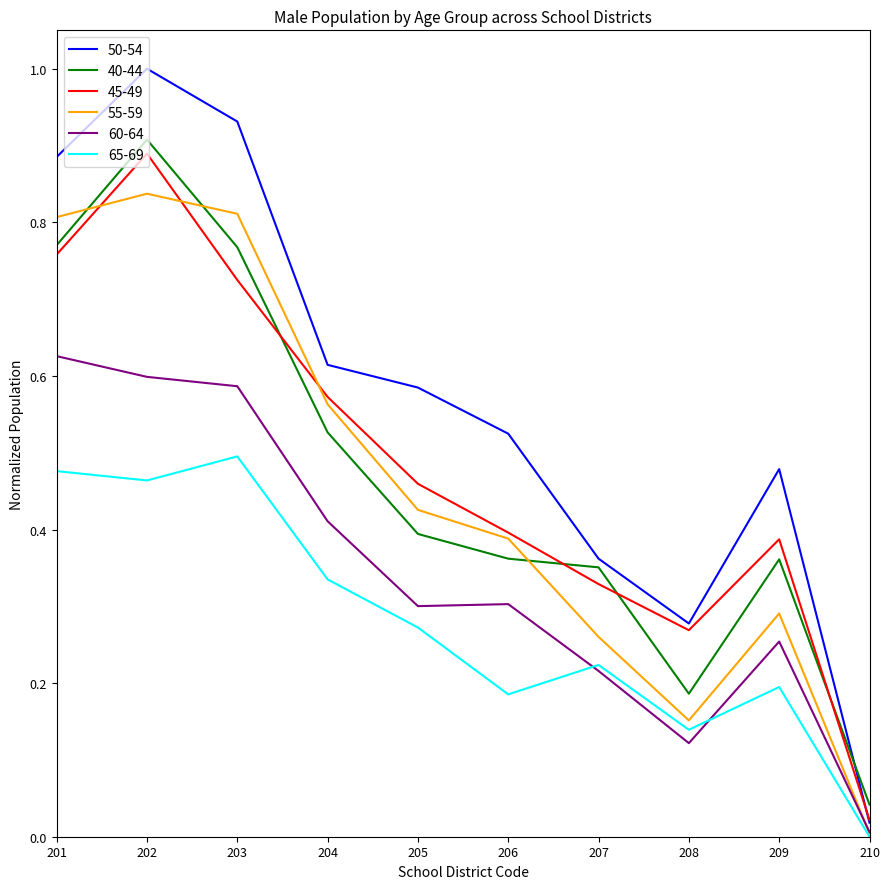

The 45-49 series shows 0.5 at 202. True or false?

False